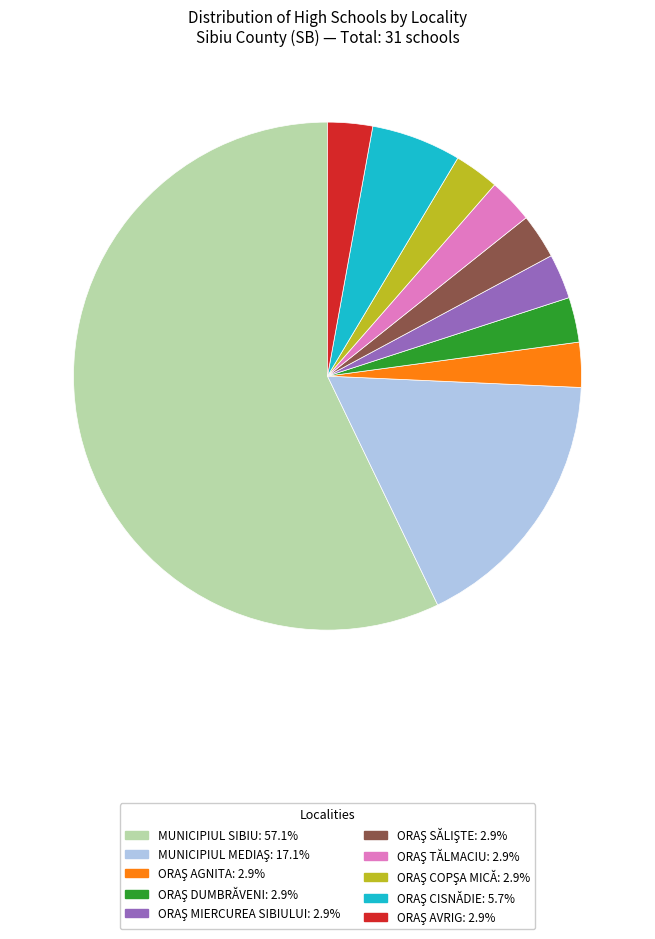

Is there any slice that represents more than half of the pie?

Yes